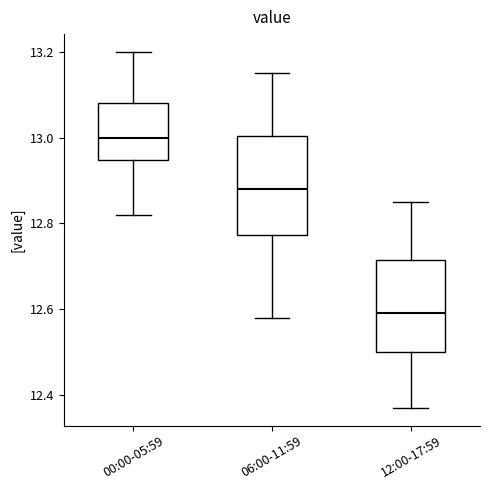

Reading left to right, read every box against the y-axis: the position of its median line, the range the box covers, and the ends of its whiskers. The values are not printed on the chart, so give them approximately, as read against the axis.

00:00-05:59: median 13.00, box 12.94 to 13.08, whiskers 12.82 to 13.20
06:00-11:59: median 12.88, box 12.78 to 13.00, whiskers 12.58 to 13.16
12:00-17:59: median 12.60, box 12.50 to 12.72, whiskers 12.38 to 12.86